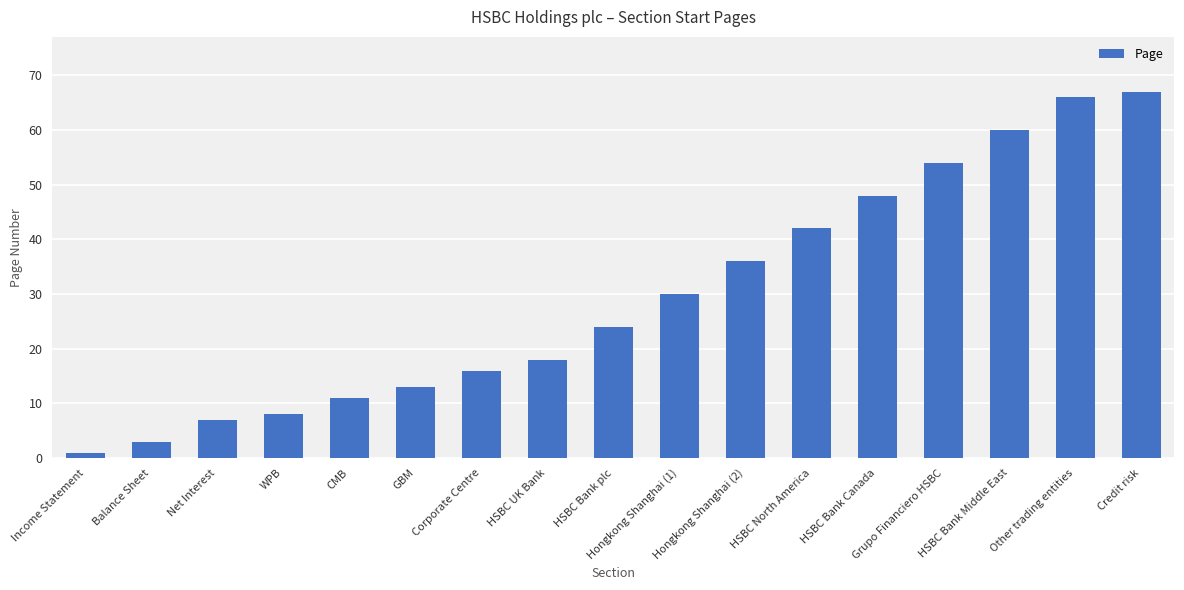

Does the chart contain any negative values?

No